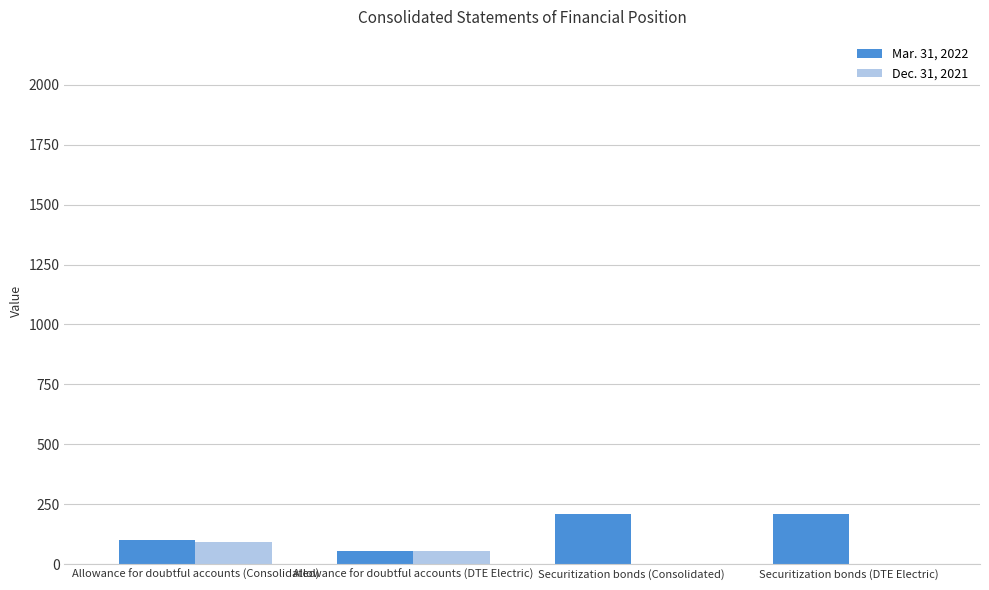

Are the bars grouped side by side (vs. stacked)?

Yes